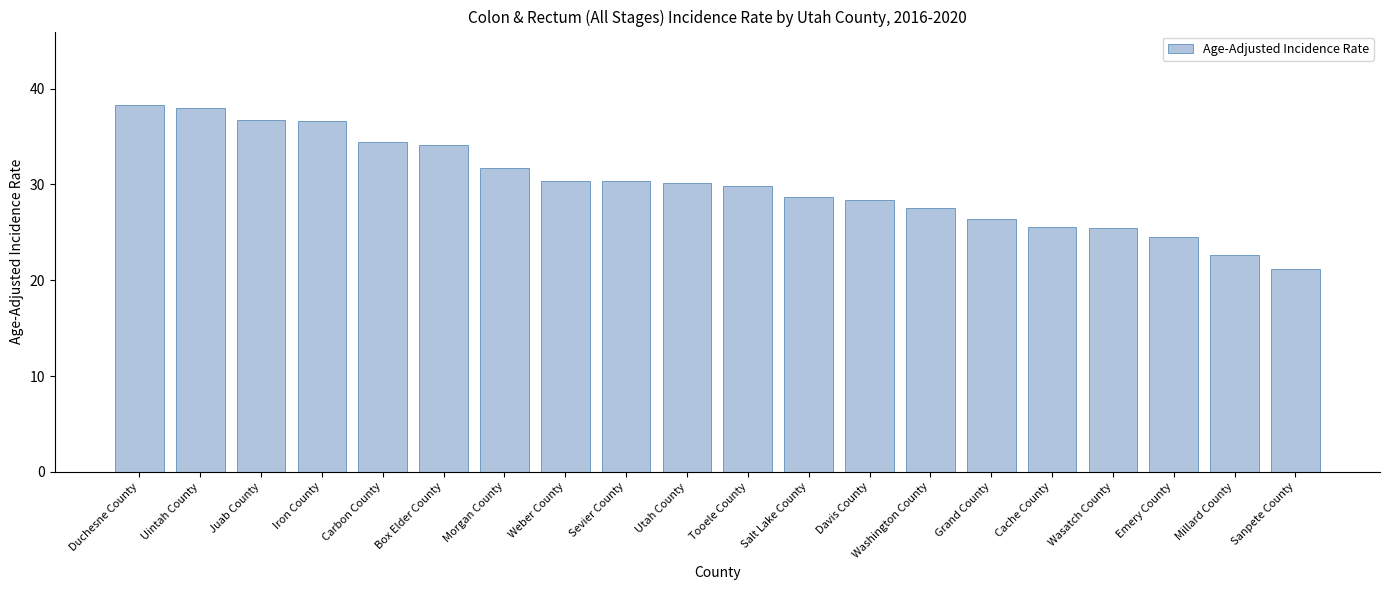

What is the greatest value displayed?

38.3